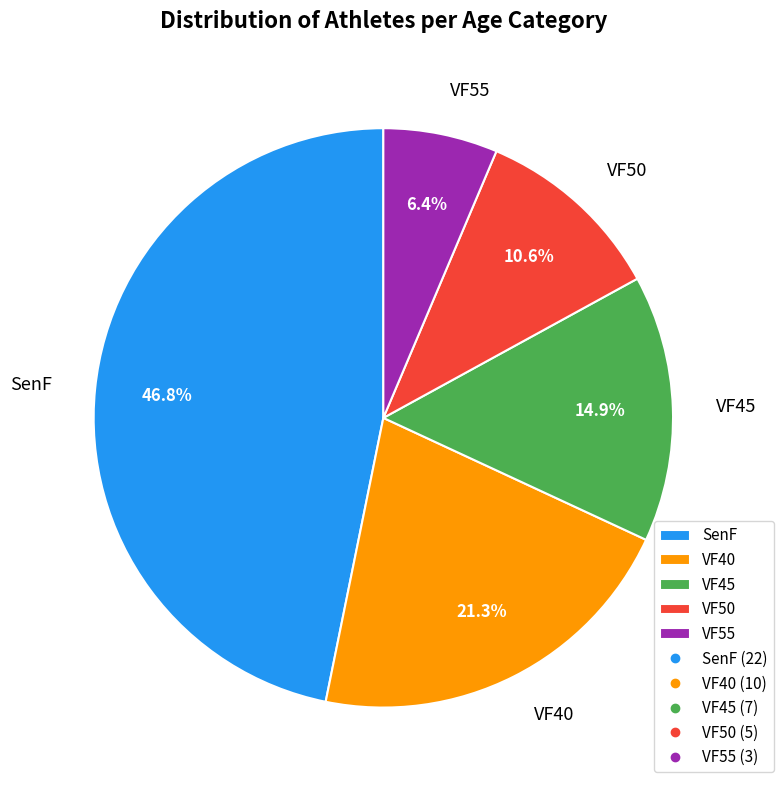

To the nearest percent, what is the average slice percentage?

20%